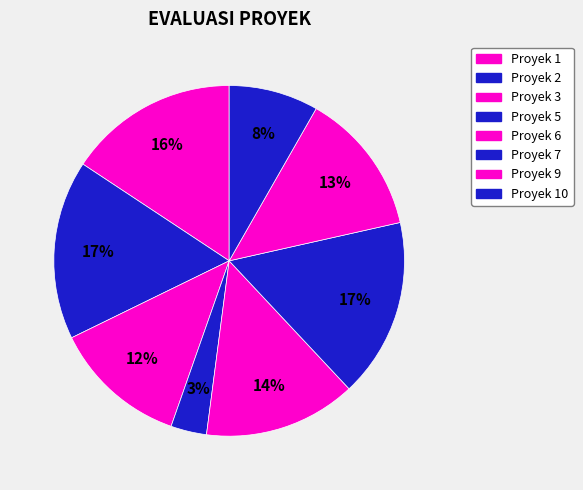

How many segments does this pie chart have?

8